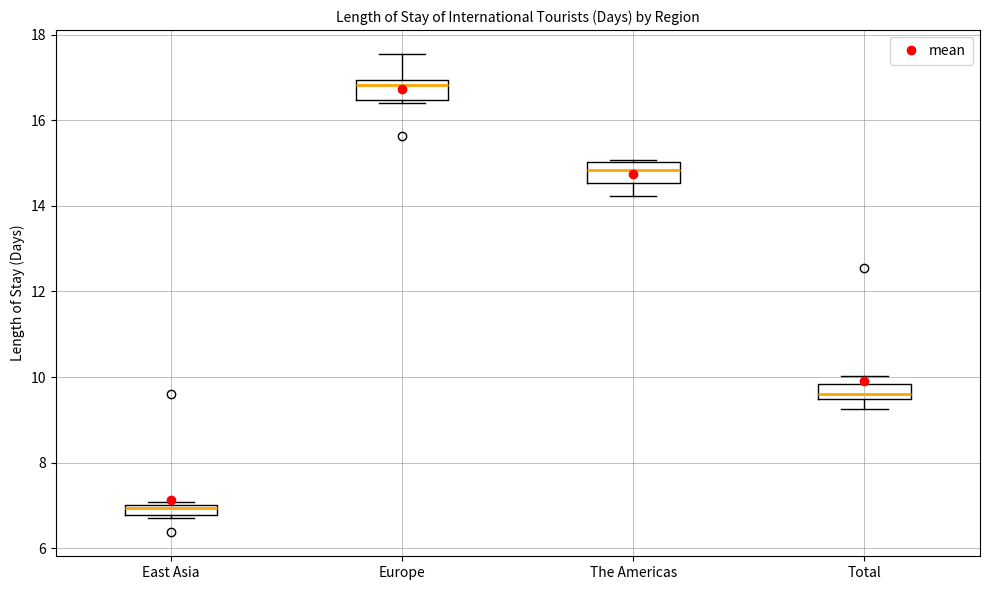

Where is the lower edge of the box for East Asia on the y-axis? The values are not printed on the chart, so give them approximately, as read against the axis.

6.8